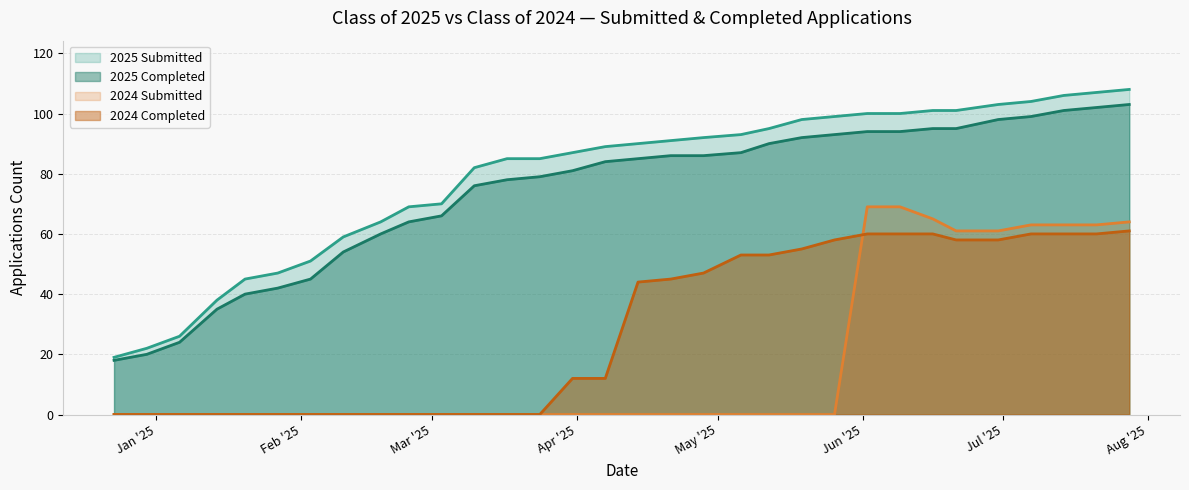

What is the maximum value shown in the chart?

108